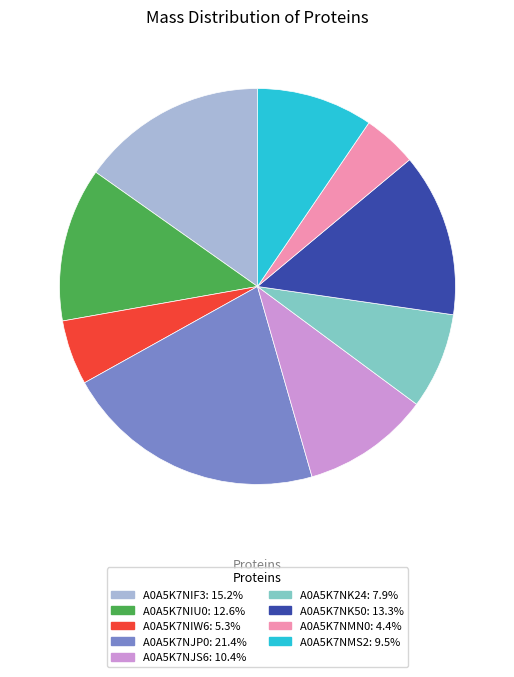

How many segments does this pie chart have?

9